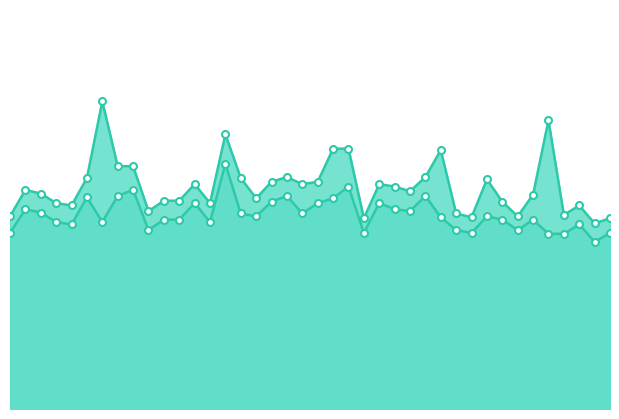

Reading right to left, list all the values displayed in this chart.

P1: 4.0	3.9	4.3	4.1	6.1	4.5	4.1	4.4	4.8	4.0	4.1	5.5	4.9	4.6	4.7	4.8	4.0	5.5	5.5	4.8	4.8	4.9	4.8	4.5	4.9	5.8	4.3	4.8	4.4	4.4	4.2	5.1	5.1	6.5	4.9	4.3	4.3	4.5	4.6	4.1
P2: 3.7	3.5	3.9	3.7	3.7	4.0	3.8	4.0	4.1	3.7	3.8	4.0	4.5	4.2	4.2	4.3	3.7	4.7	4.5	4.3	4.1	4.5	4.4	4.1	4.1	5.2	4.0	4.3	4.0	4.0	3.8	4.6	4.5	4.0	4.5	3.9	4.0	4.2	4.2	3.7